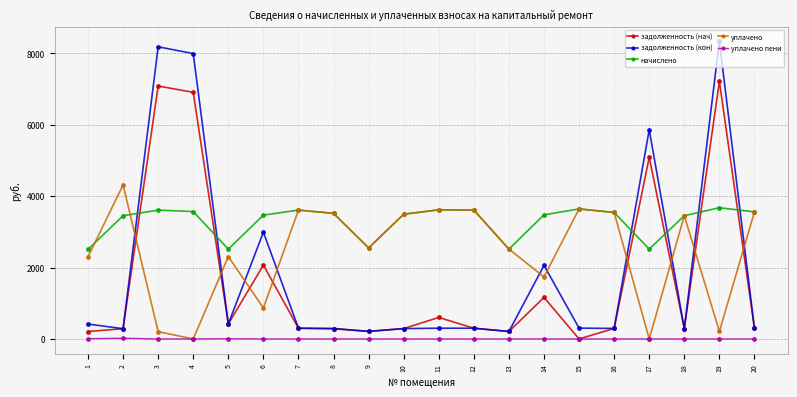

What is the minimum value for начислено?

2508.8